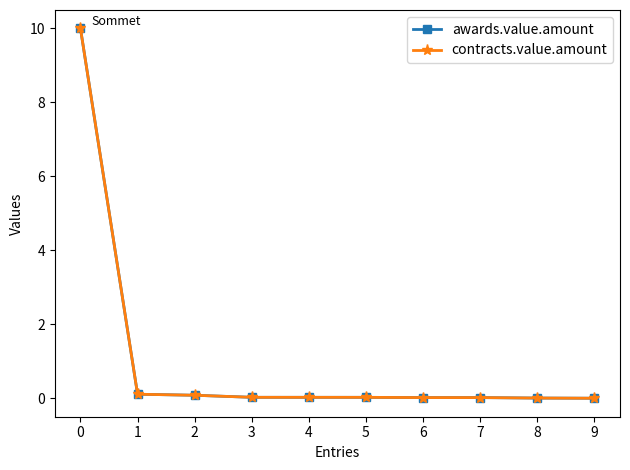

The value of awards.value.amount at 9 is 6.4. True or false?

False